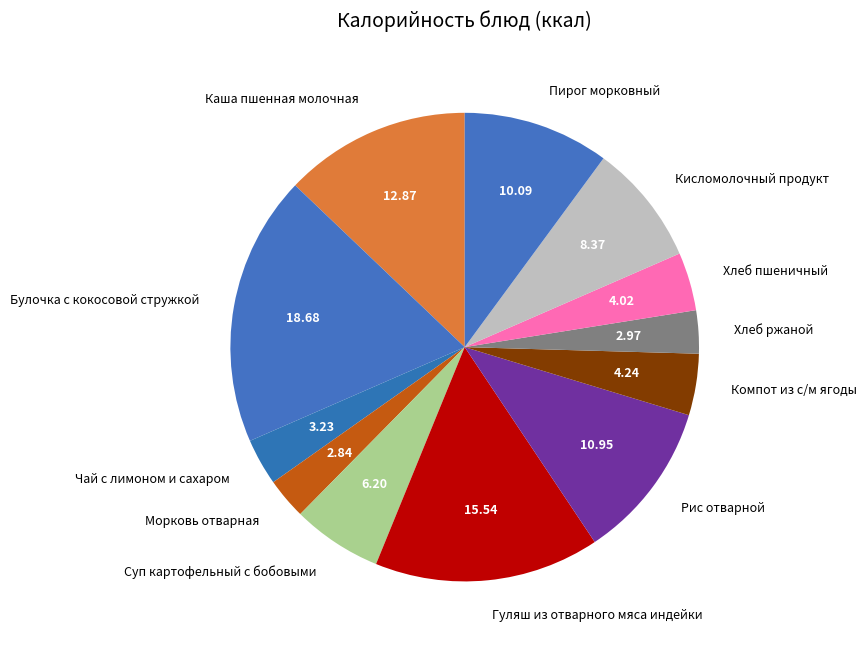

What is the ratio of the value at Рис отварной to the value at Гуляш из отварного мяса индейки?

0.7